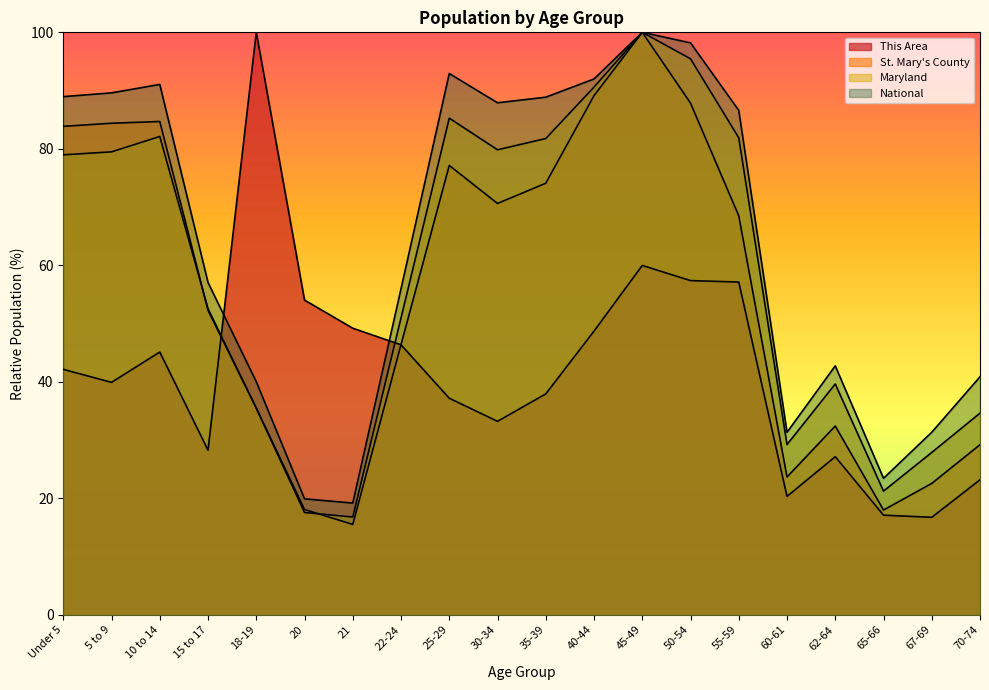

What is the total value across all series at 40-44?

320.4